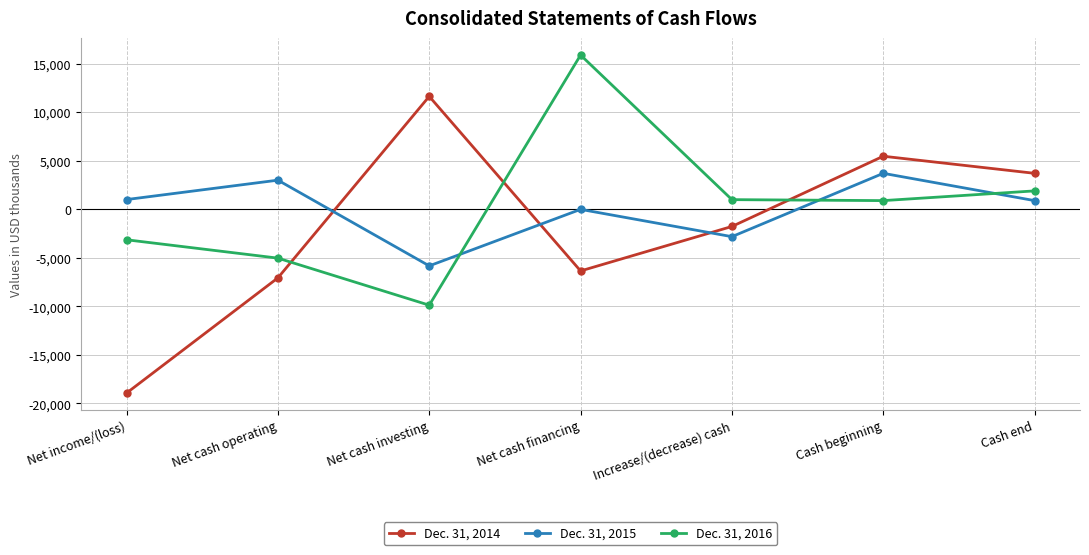

How many lines are shown in the chart?

3